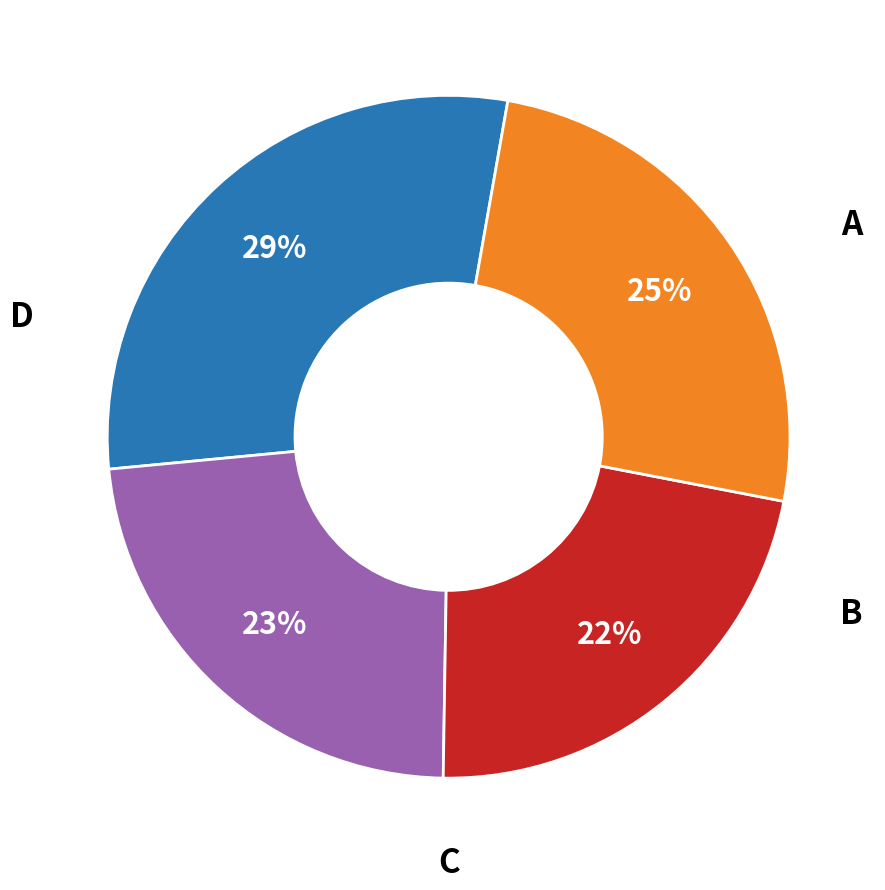

To the nearest percent, what is the difference between the largest and smallest slice percentages?

7%